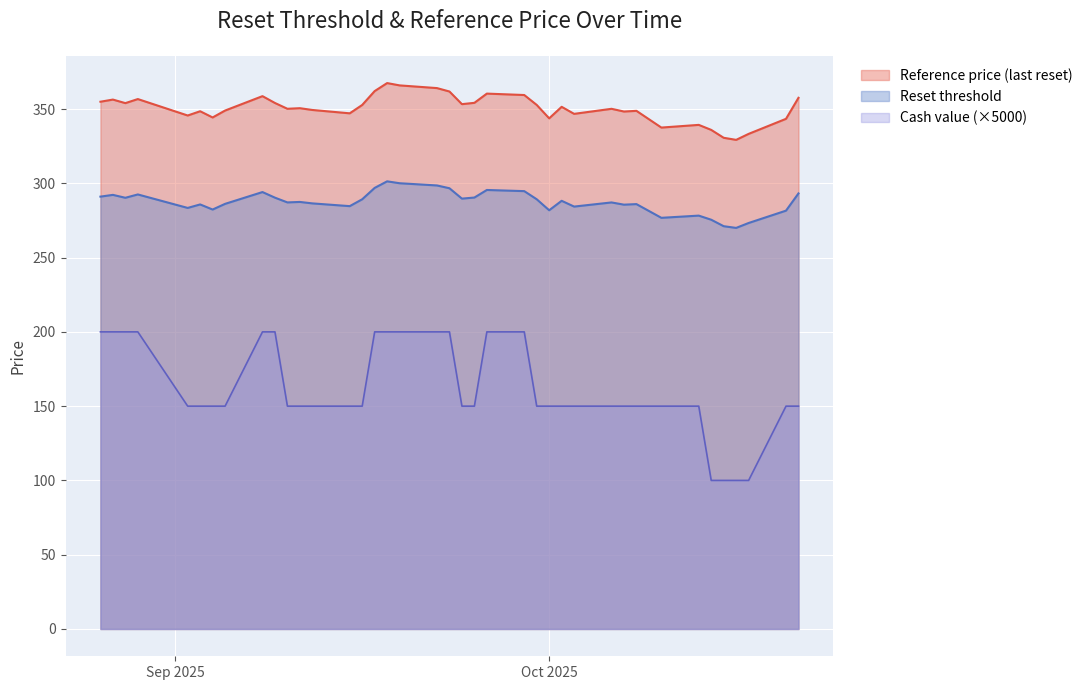

True or false: Reference price (last reset) and Reset threshold cross at least once.

False